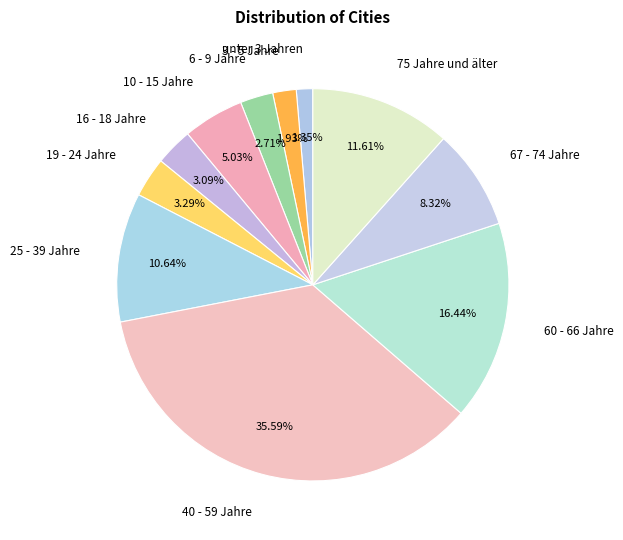

Count the number of slices in the pie.

11